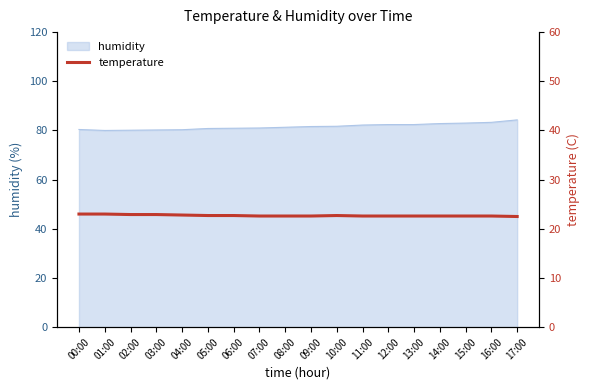

The value of humidity at 06:00 is 80.9. True or false?

True